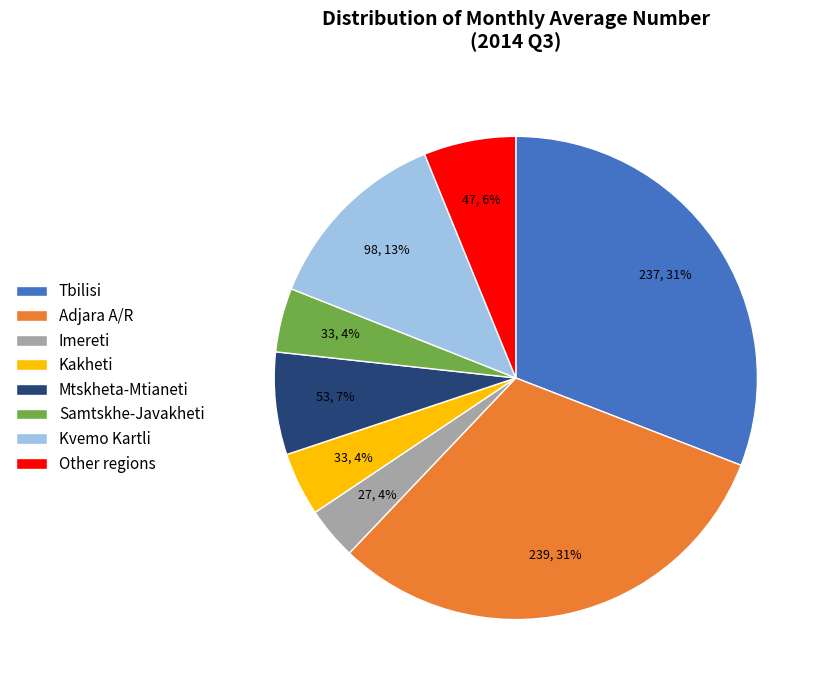

Approximately how many times larger is the value at Adjara A/R compared to Tbilisi?

1.0